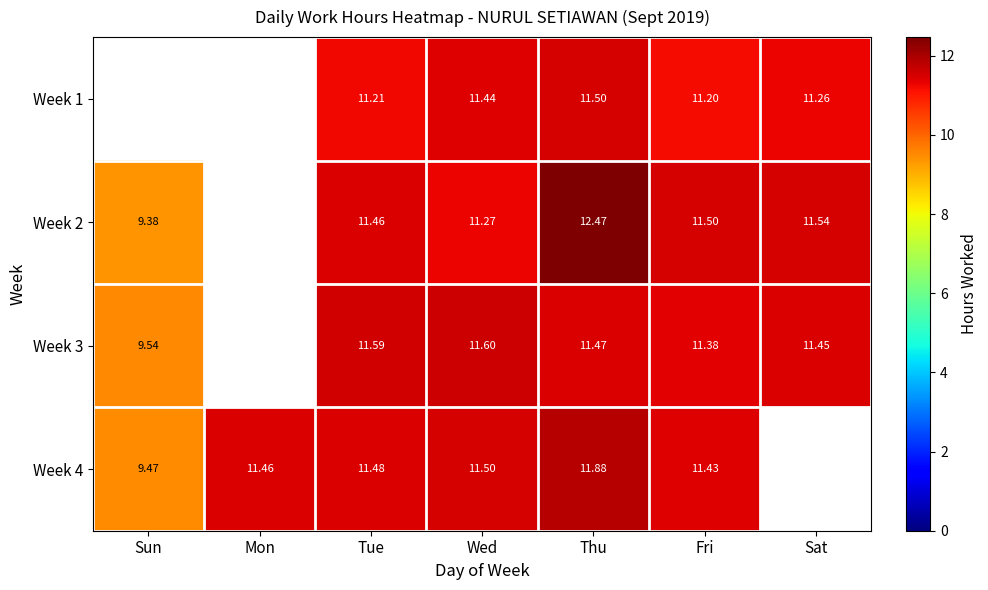

Is the value of Week 1 at Sat greater than the value of Week 2 at Wed?

No